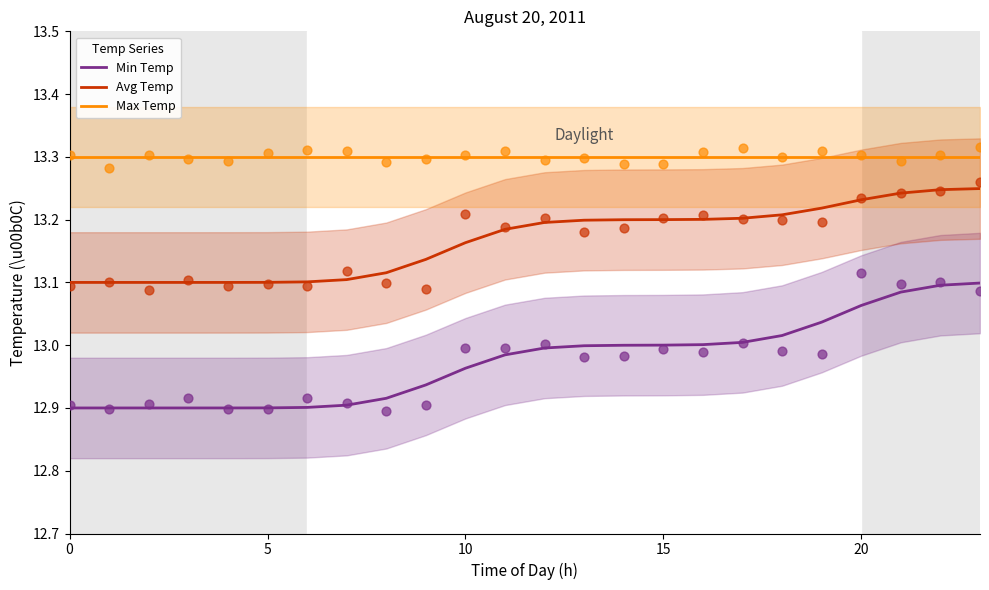

Is the value of Max Temp at 20 greater than the value of Min Temp at 5?

Yes